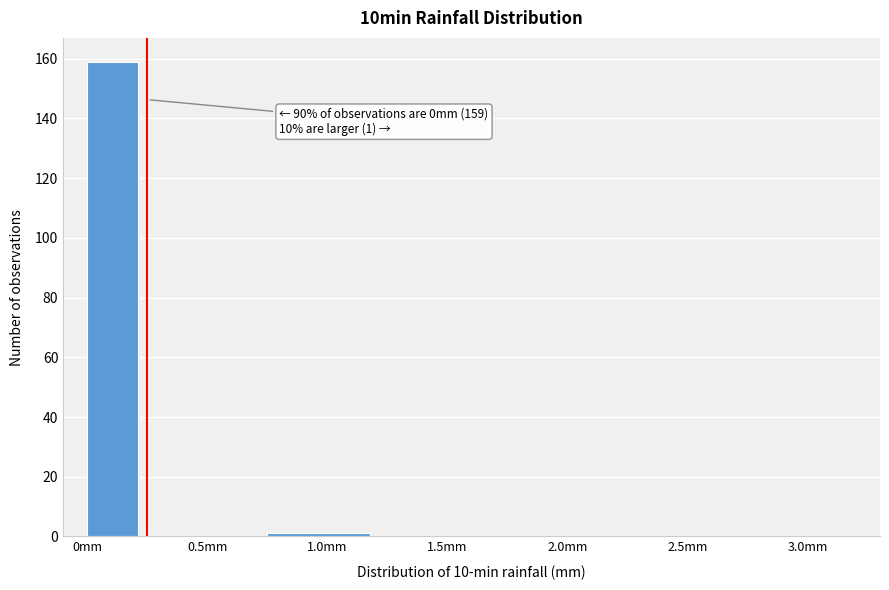

Which range on the x-axis has the tallest bar?

0.00 to 0.25